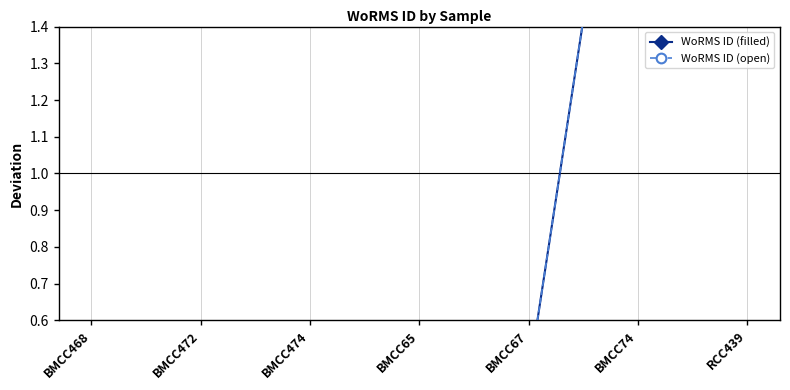

Reading left to right, what are all the values shown in this chart?

WoRMS ID (filled): 0.4	0.4	0.4	0.4	0.4	2.4	2.4
WoRMS ID (open): 0.4	0.4	0.4	0.4	0.4	2.4	2.4